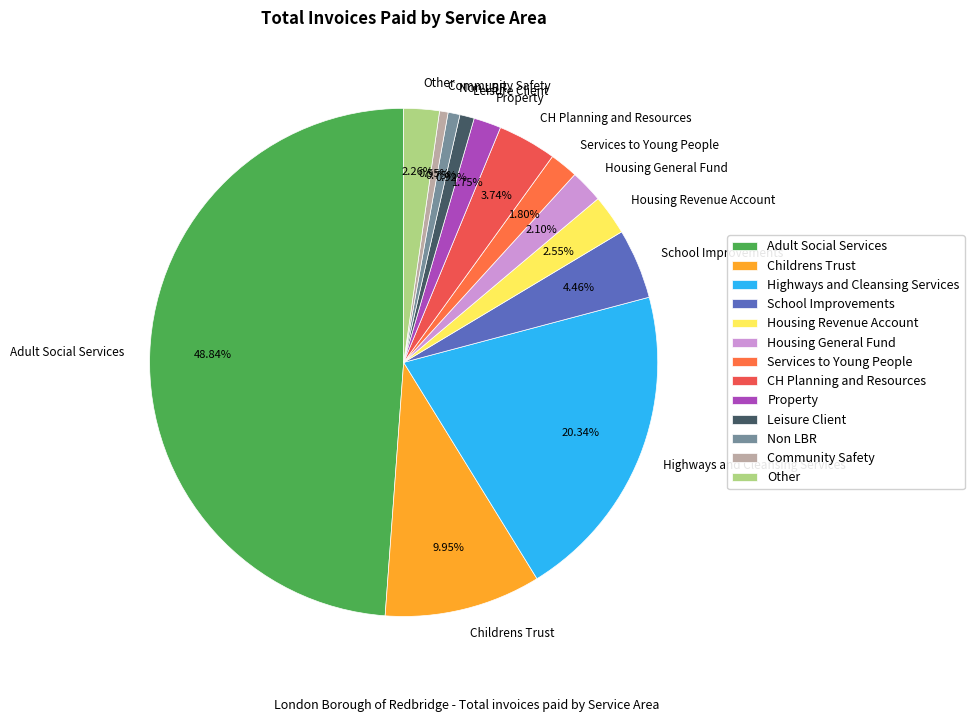

To the nearest percent, what percentage of the pie is Non LBR?

1%